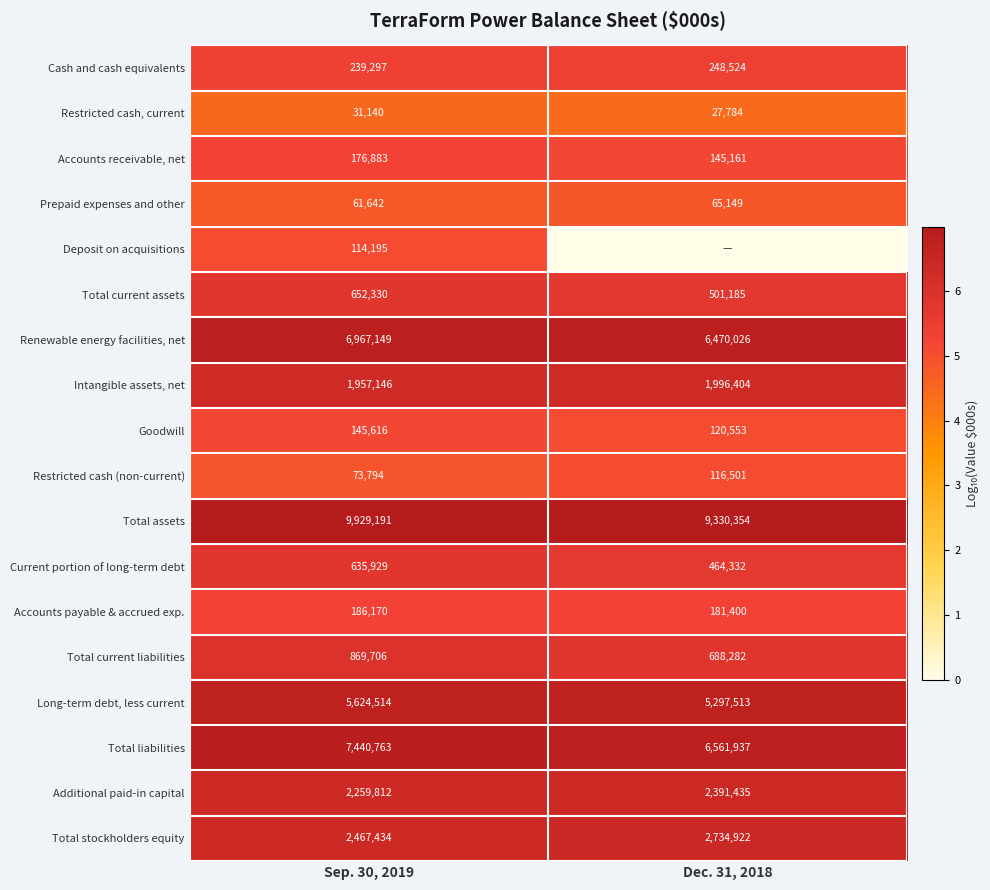

What is the difference between the highest and lowest values at Sep. 30, 2019?

9898051